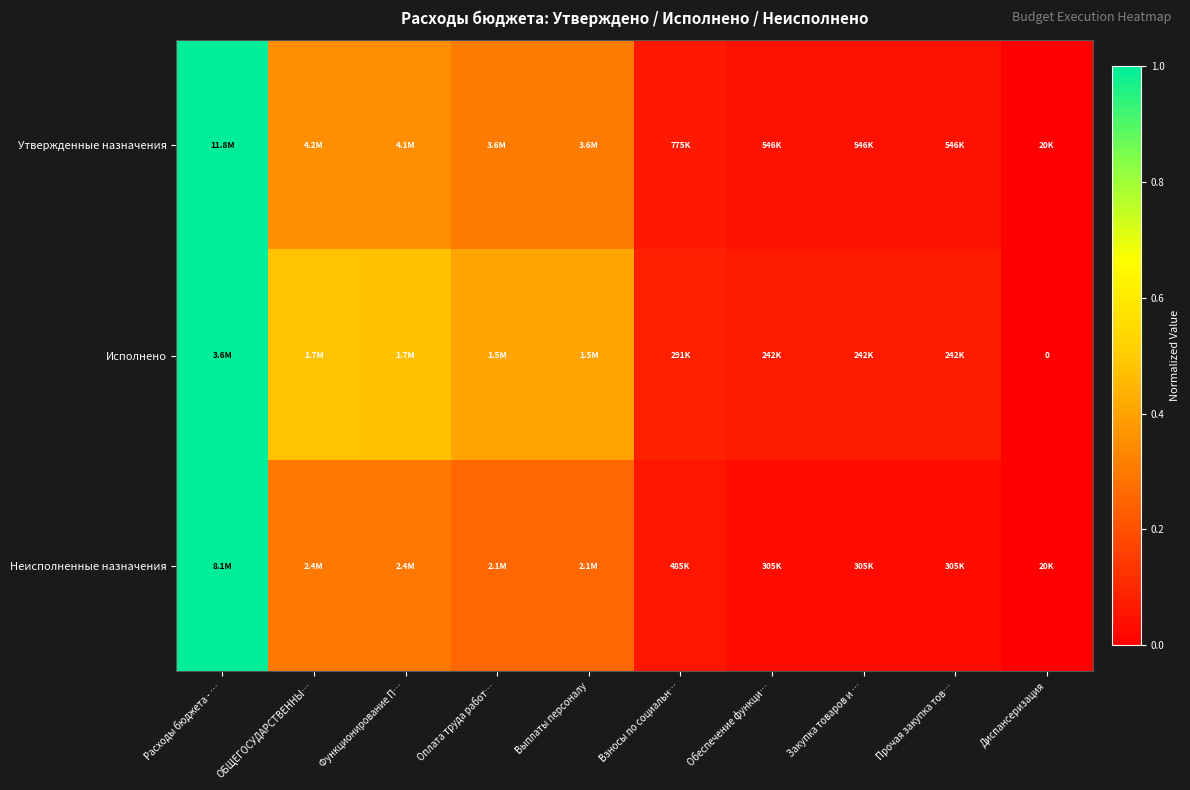

At which category is the sum across all series the highest?

Расходы бюджета - …